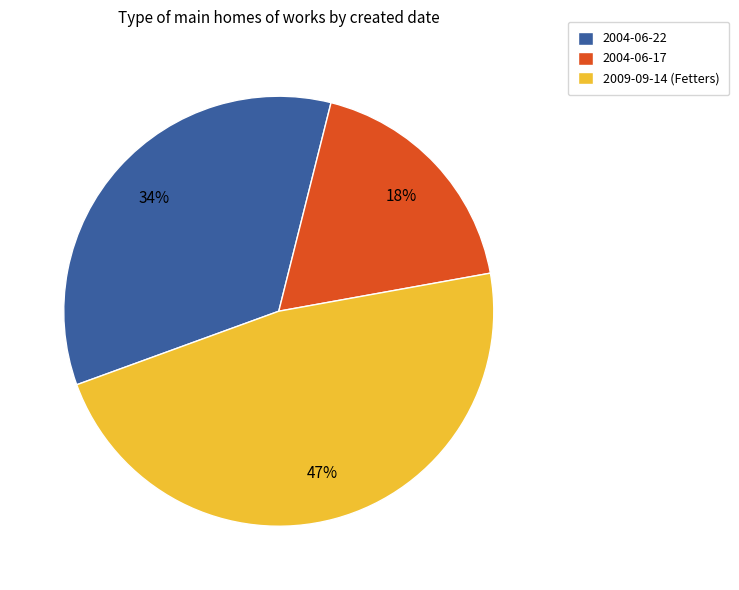

To the nearest percent, what is the difference between the largest and smallest slice percentages?

29%